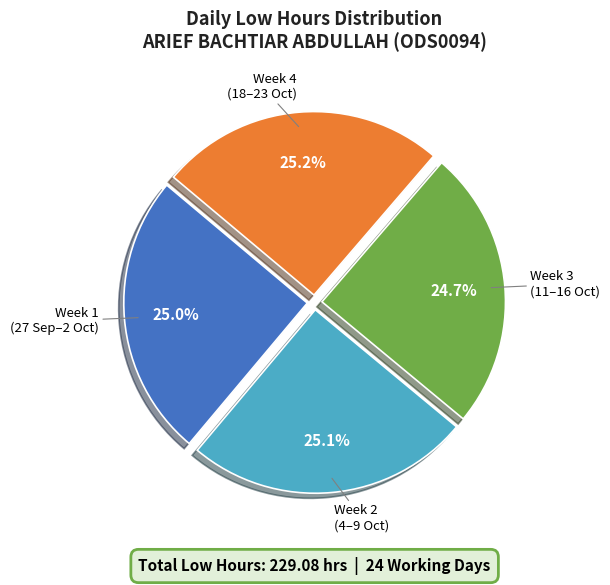

Is there a majority slice in this chart?

No